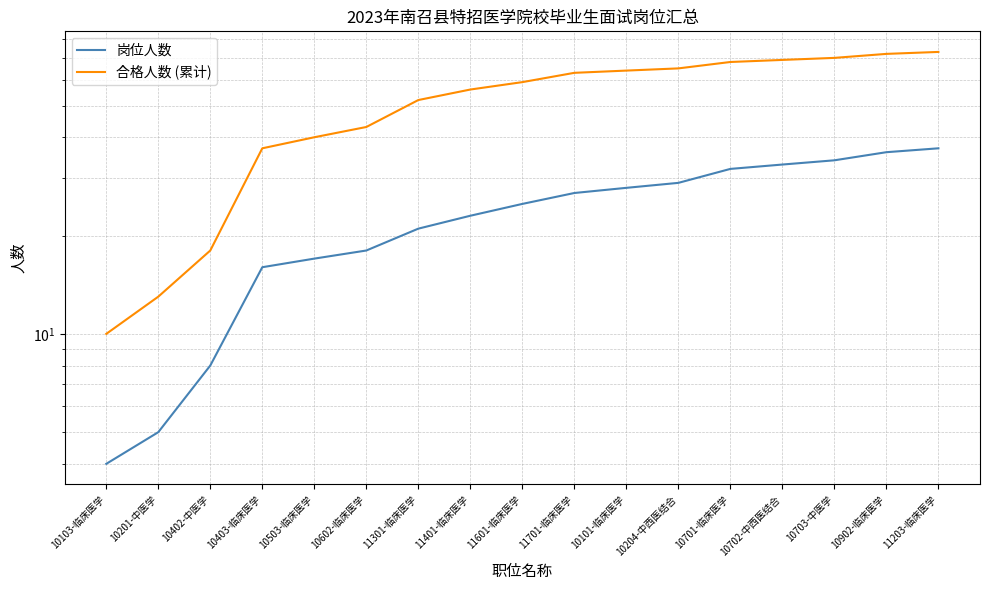

At how many categories does at least one series exceed 35?

14